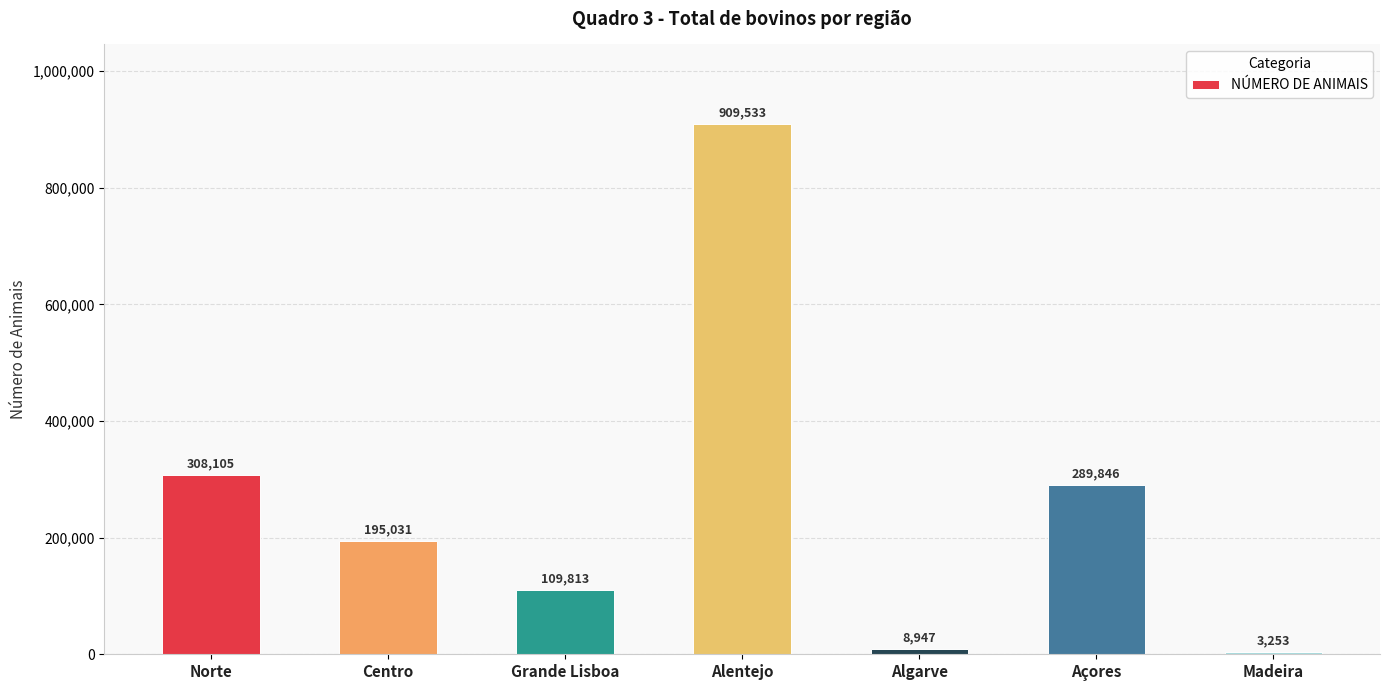

What is the greatest value displayed?

909533